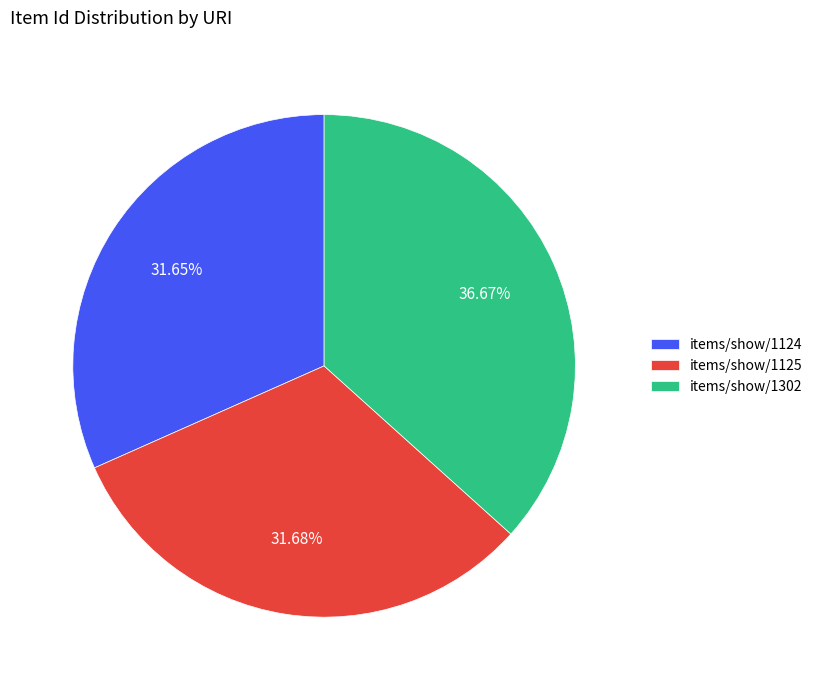

Approximately how many times larger is the value at items/show/1125 compared to items/show/1302?

0.9